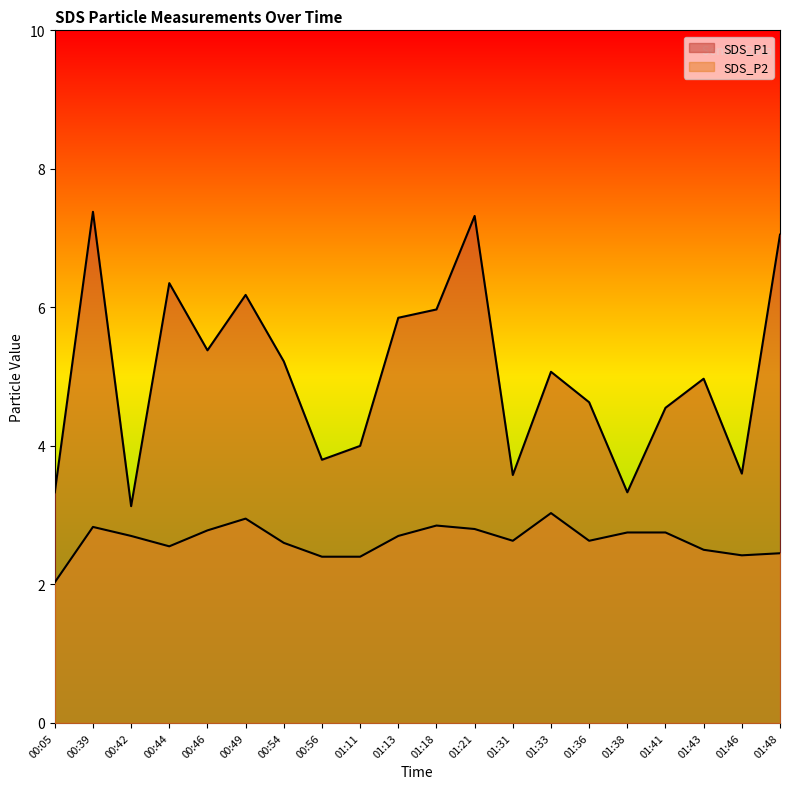

The SDS_P2 series shows 2.4 at 00:56. True or false?

True